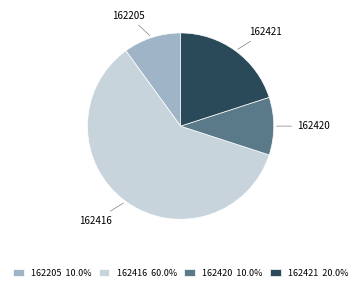

Which has a higher value, 162205 or 162421?

162421